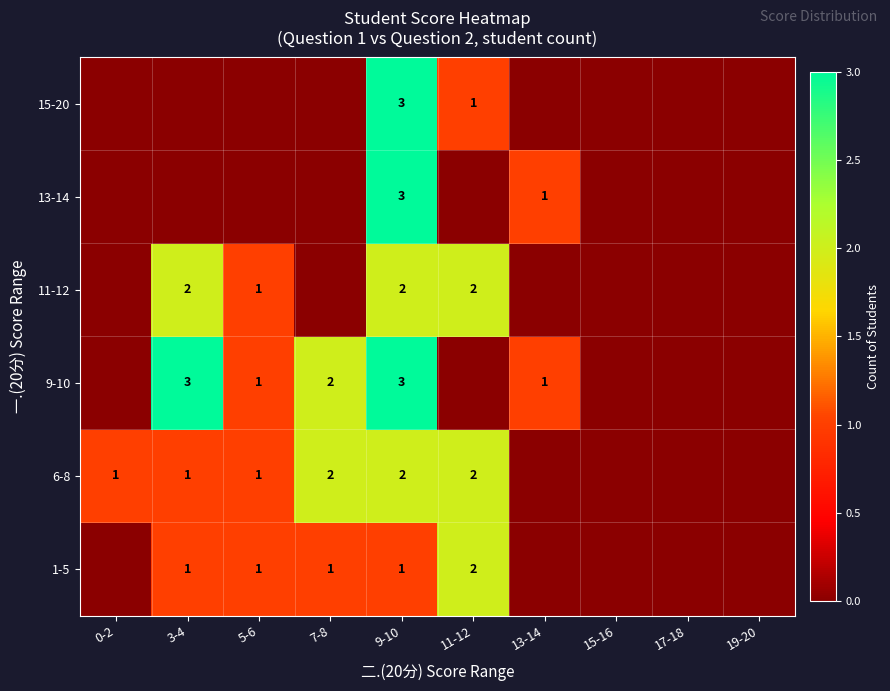

What is the total value across all series at 9-10?

14